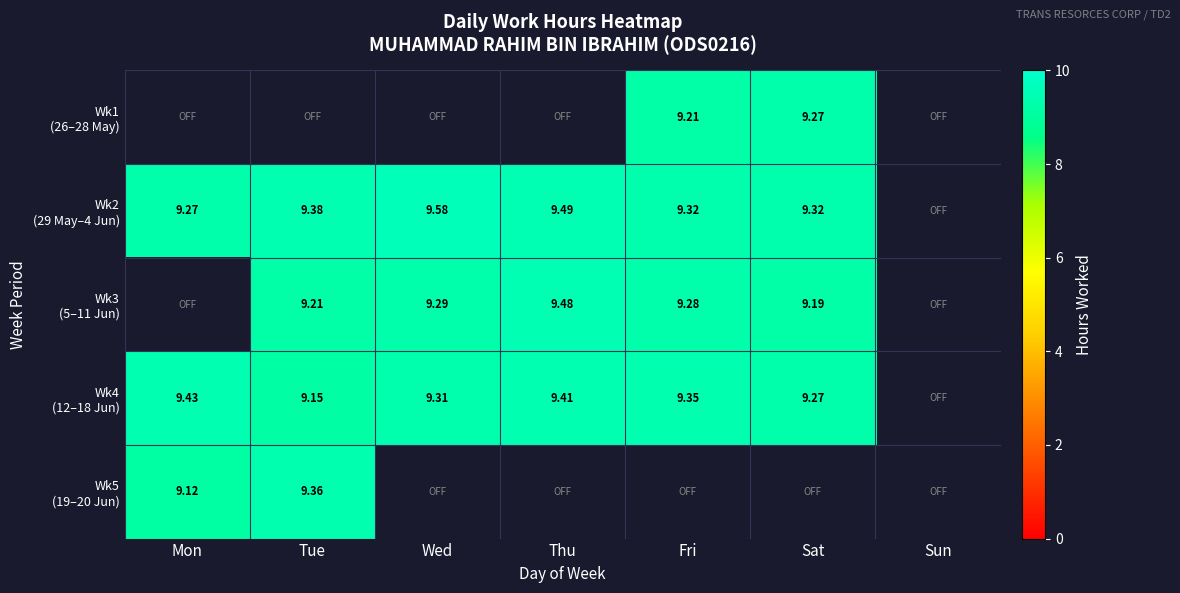

What is the approximate value of Wk4 (12–18 Jun) at Wed?

9.3